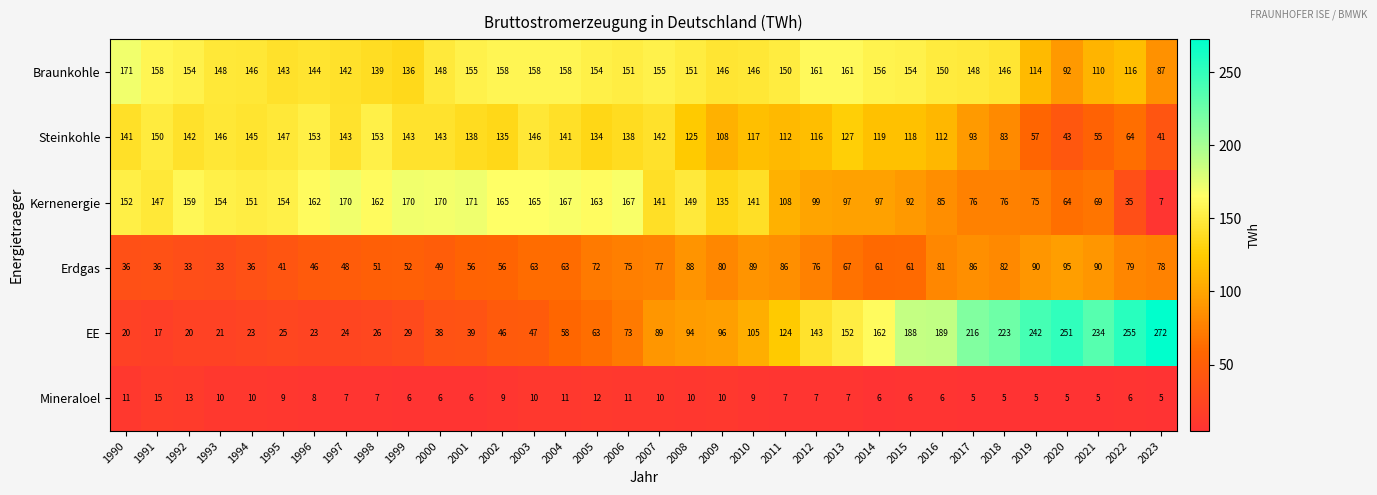

What is the highest value of the Braunkohle series?

171